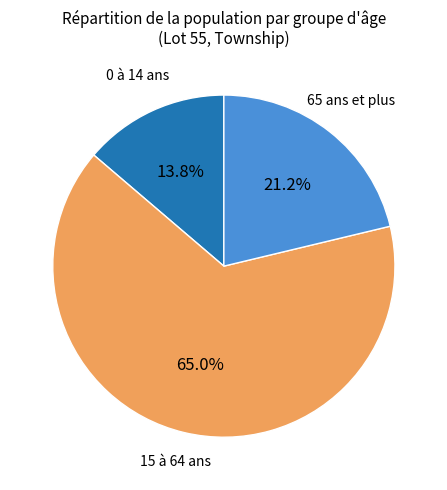

Is there a majority slice in this chart?

Yes